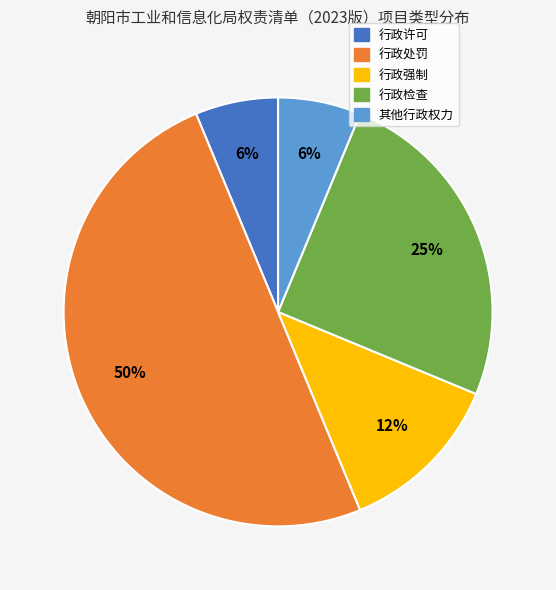

To the nearest percent, what percentage of the pie is 其他行政权力?

6%